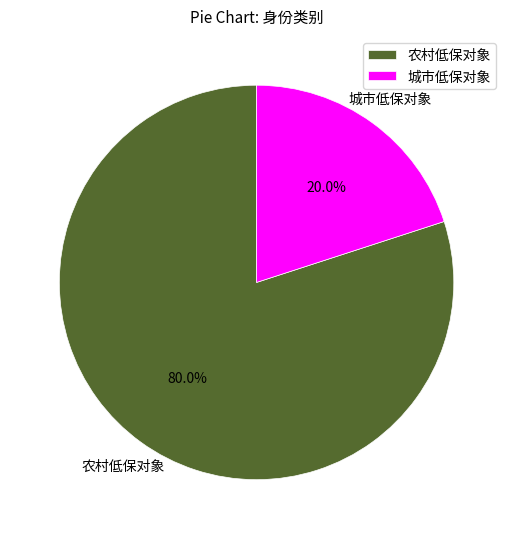

How many slices are in this pie chart?

2